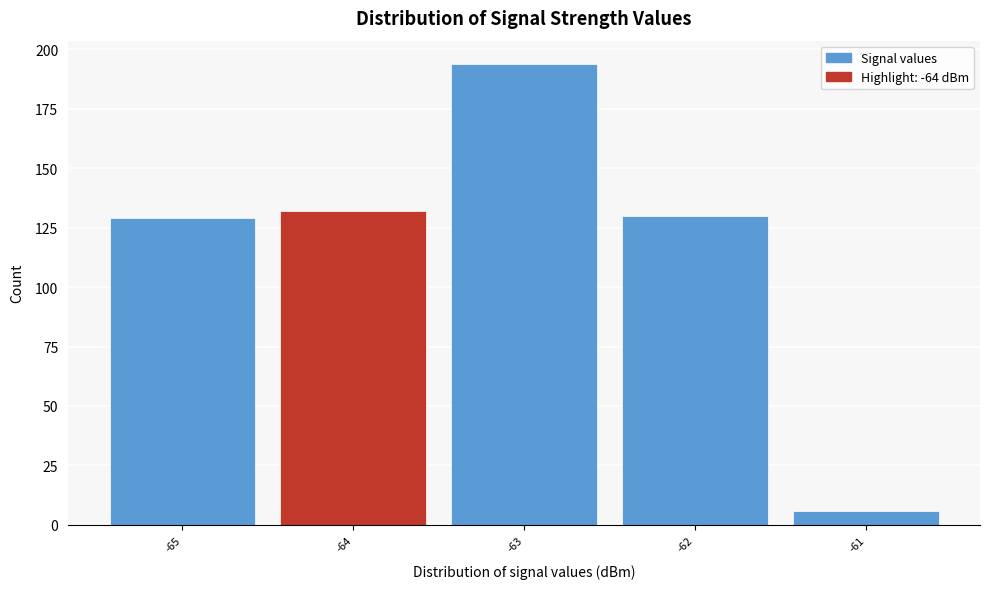

Reading left to right, list every bar in this chart as the range it spans on the x-axis followed by its height. The values are not printed on the chart, so give them approximately, as read against the axis.

-65.5 to -64.5: 130
-64.5 to -63.5: 130
-63.5 to -62.5: 195
-62.5 to -61.5: 130
-61.5 to -60.5: 5